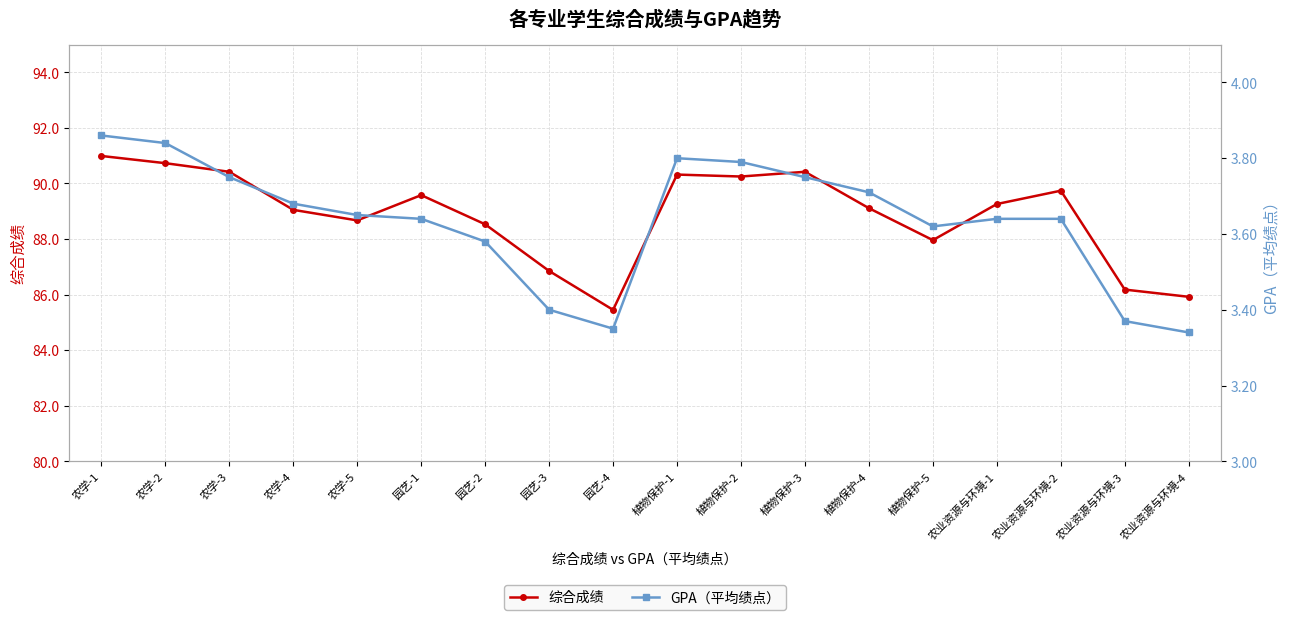

Reading left to right, list all the values displayed in this chart.

综合成绩: 91.0	90.7	90.4	89.0	88.7	89.6	88.5	86.8	85.5	90.3	90.2	90.4	89.1	88.0	89.3	89.7	86.2	85.9
GPA（平均绩点）: 3.9	3.8	3.8	3.7	3.6	3.6	3.6	3.4	3.4	3.8	3.8	3.8	3.7	3.6	3.6	3.6	3.4	3.3